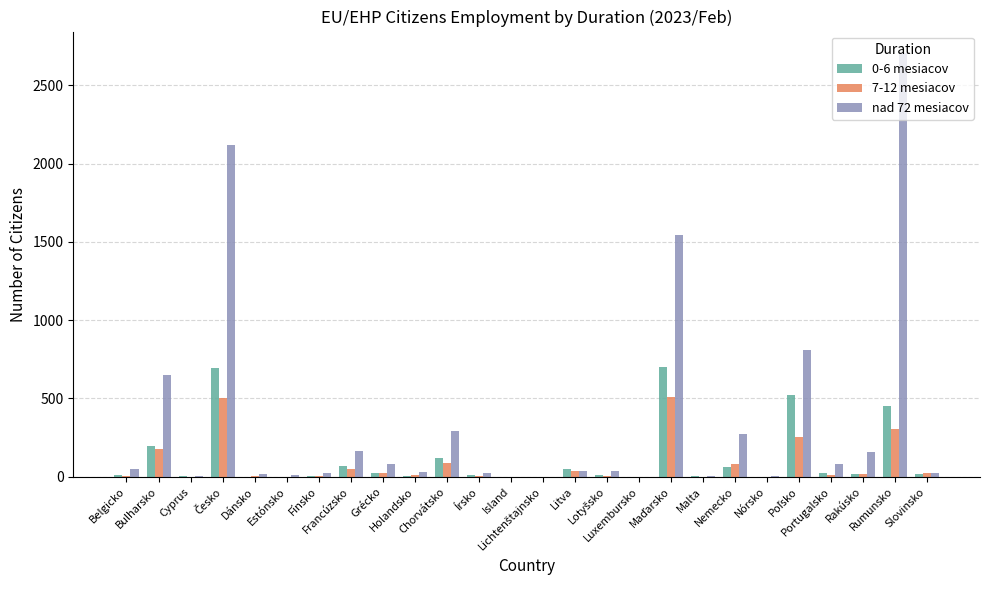

List the series in order of their peak value, highest first.

nad 72 mesiacov, 0-6 mesiacov, 7-12 mesiacov